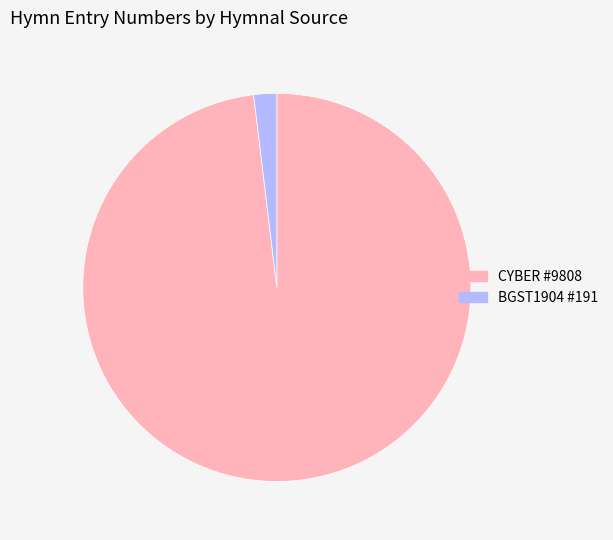

Do BGST1904 #191 and CYBER #9808 together represent more than half of the pie?

Yes